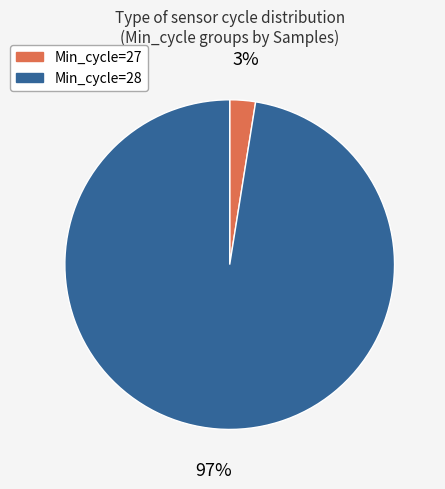

Does any single category account for the majority?

Yes